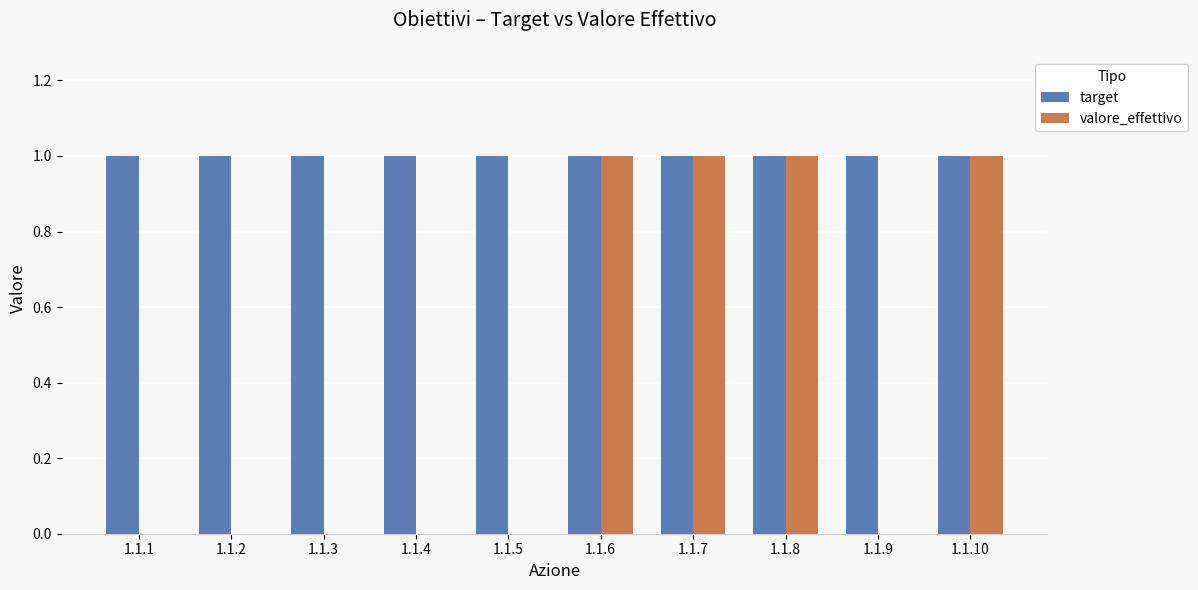

True or false: valore_effettivo has a value of -1 at 1.1.4.

False